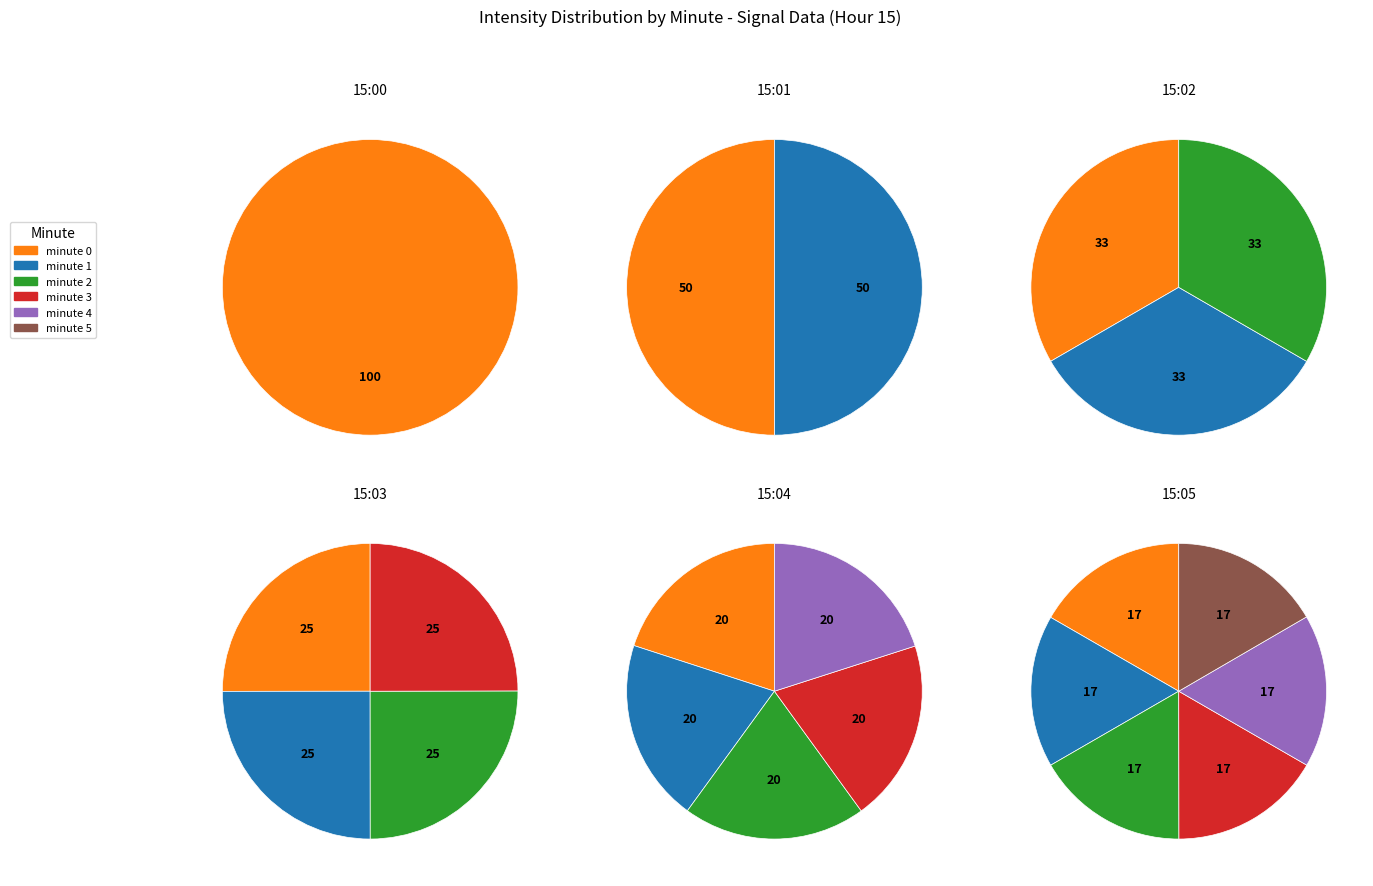

Which category has the smallest portion of the pie?

minute 5